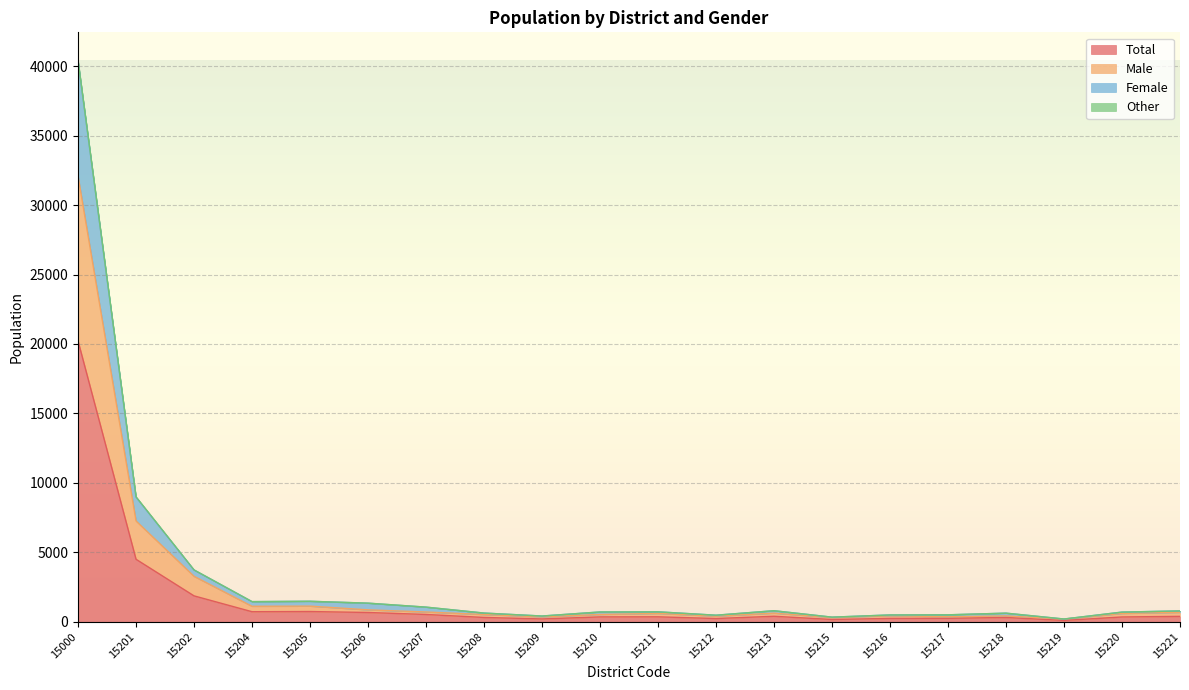

Does the chart display data point markers on the line(s)?

No